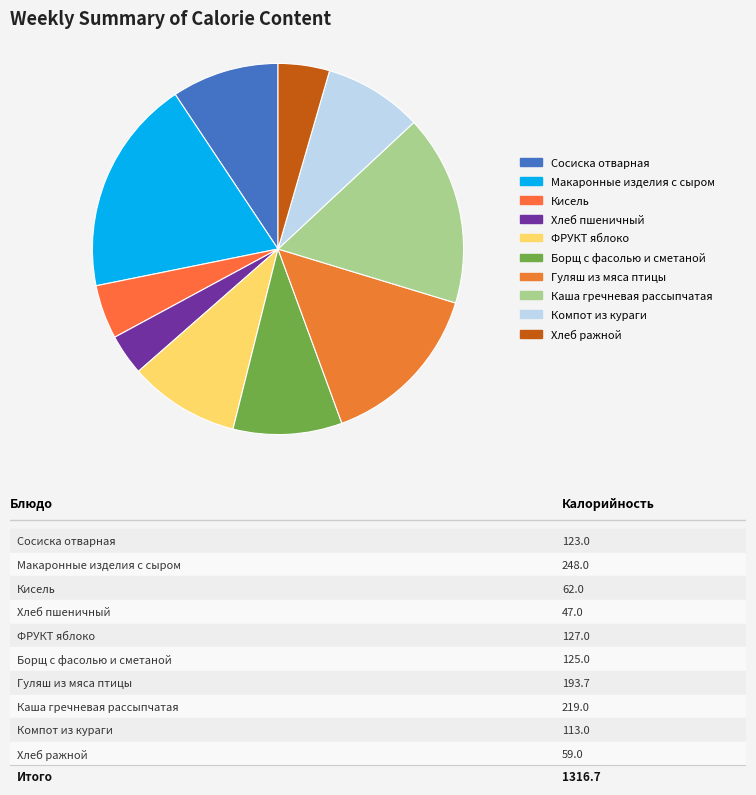

How many segments does this pie chart have?

10